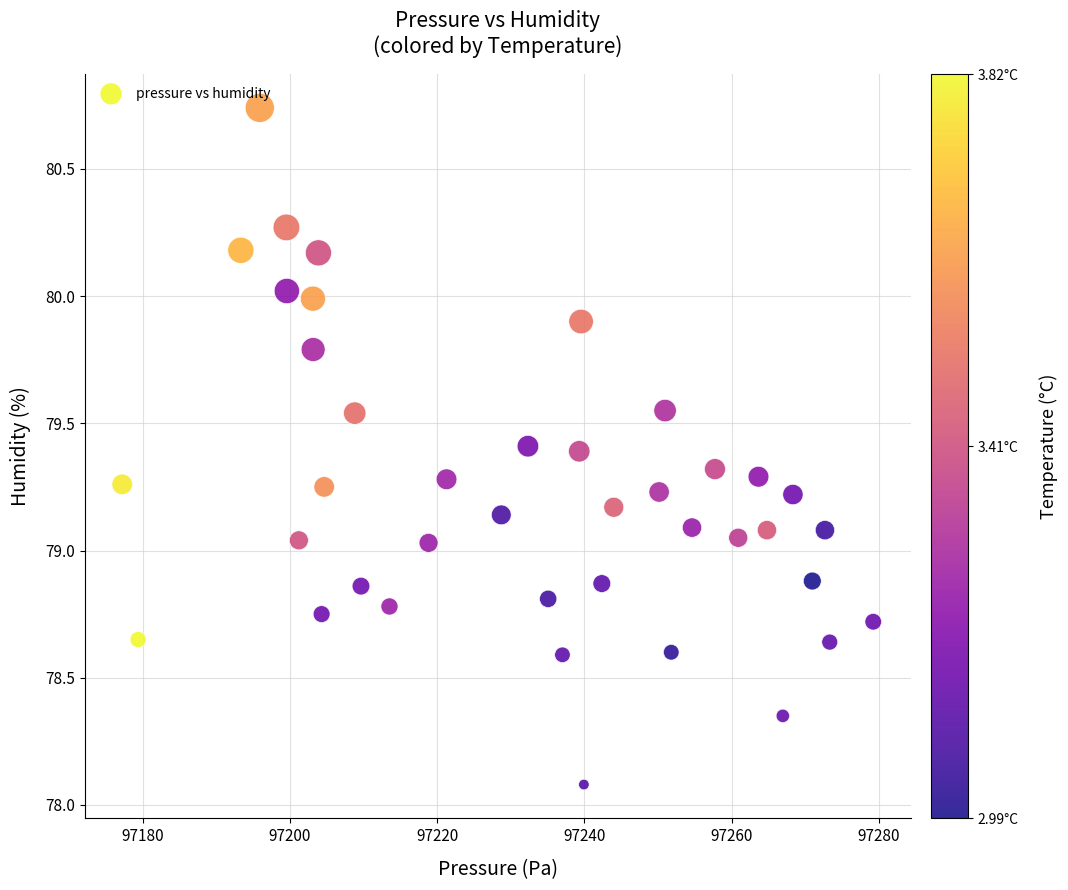

What is the range of Y values (max minus min)?

2.7